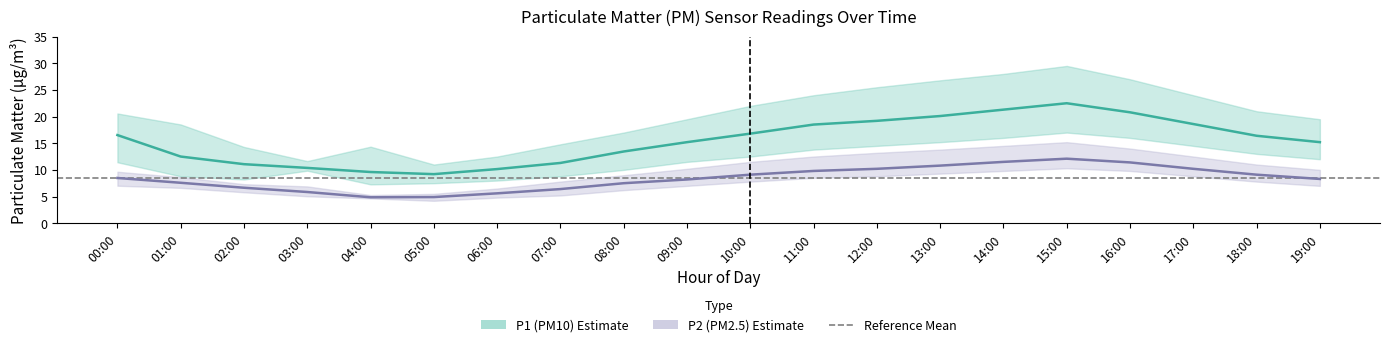

True or false: P1 (PM10) Estimate has a value of 31.9 at 11:00.

False